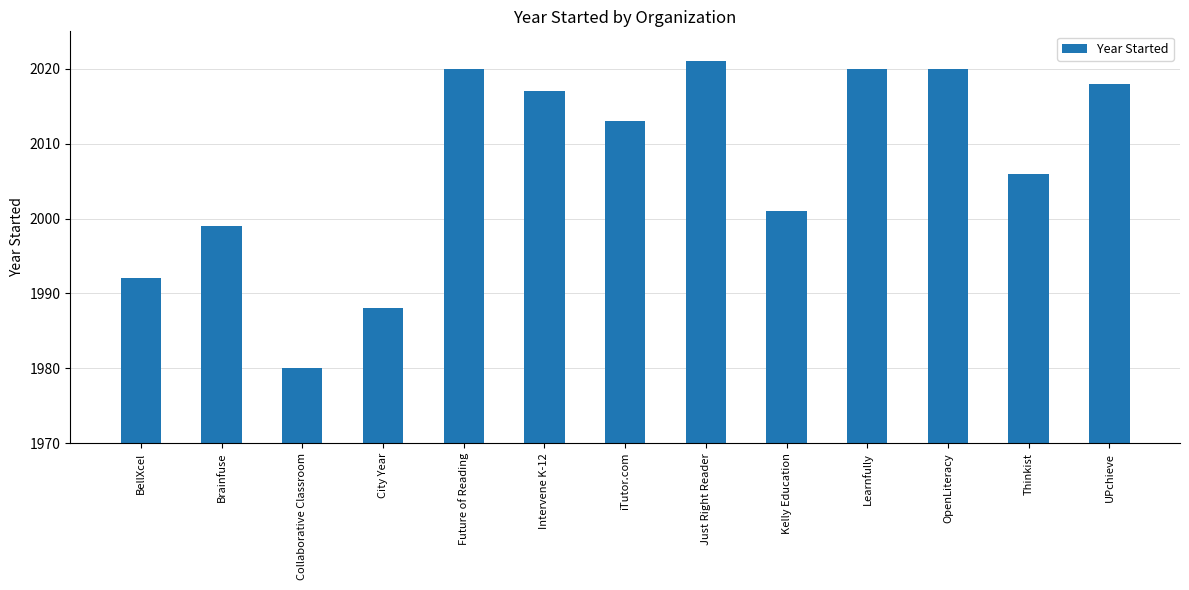

Which label corresponds to the smallest value in the chart?

Collaborative Classroom